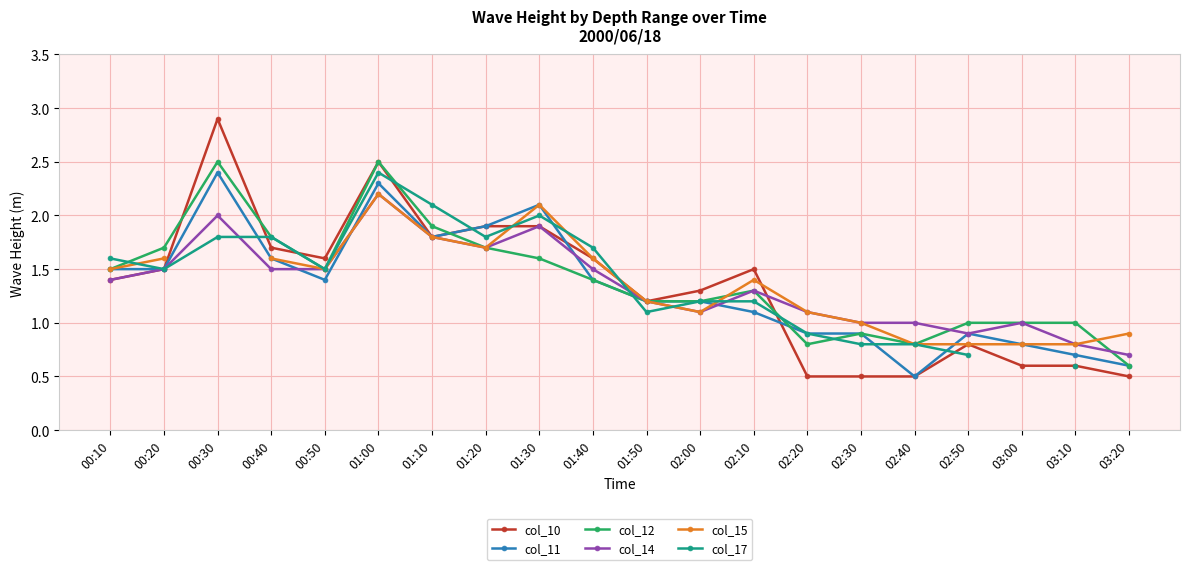

What value does the col_15 series have at 02:20?

1.1